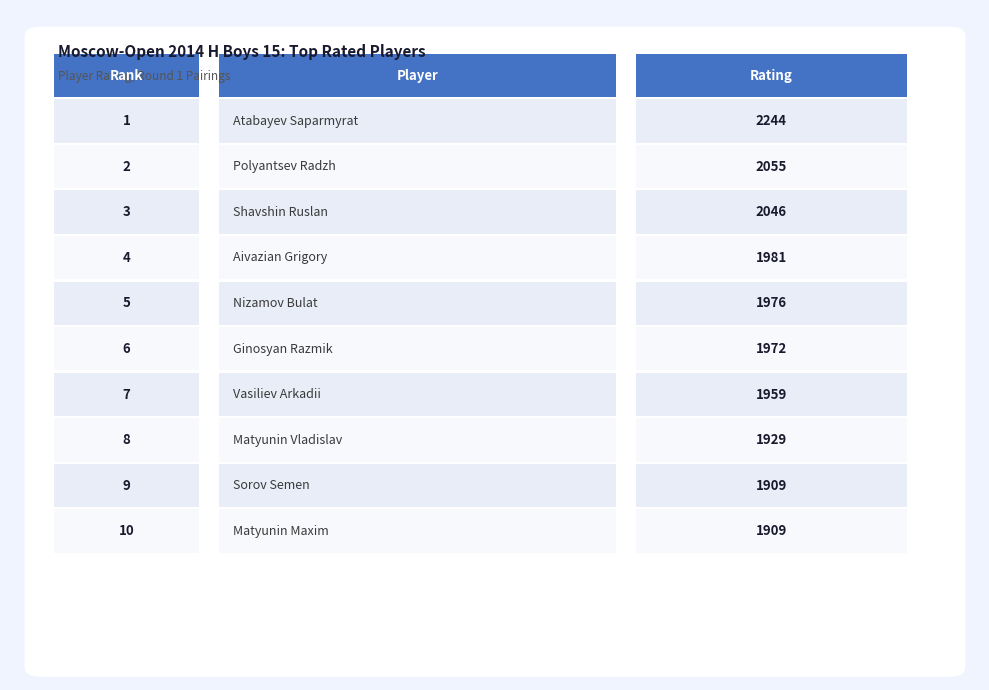

What is the sum of the values at Nizamov Bulat and Vasiliev Arkadii?

3935